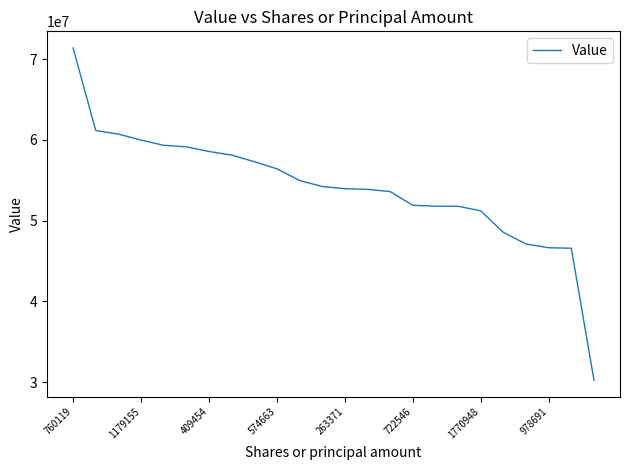

What is the maximum value shown in the chart?

71386000